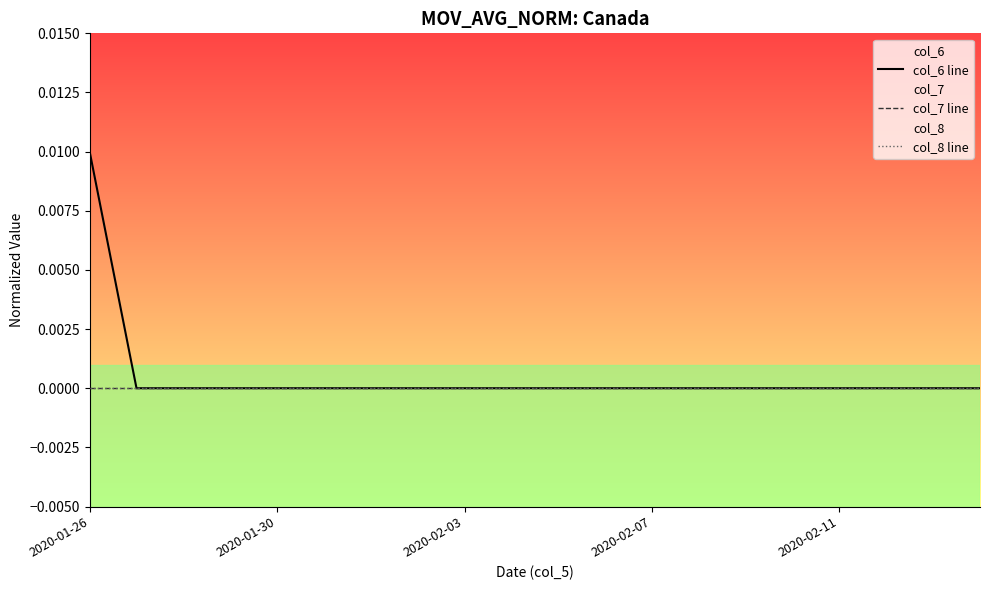

Which series has the largest range (max minus min)?

col_6 line